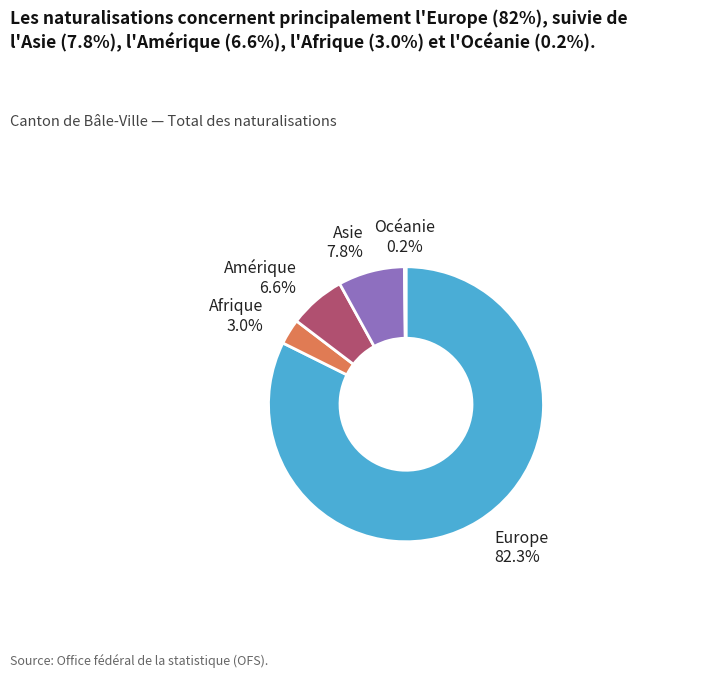

Which slice is the largest?

Europe